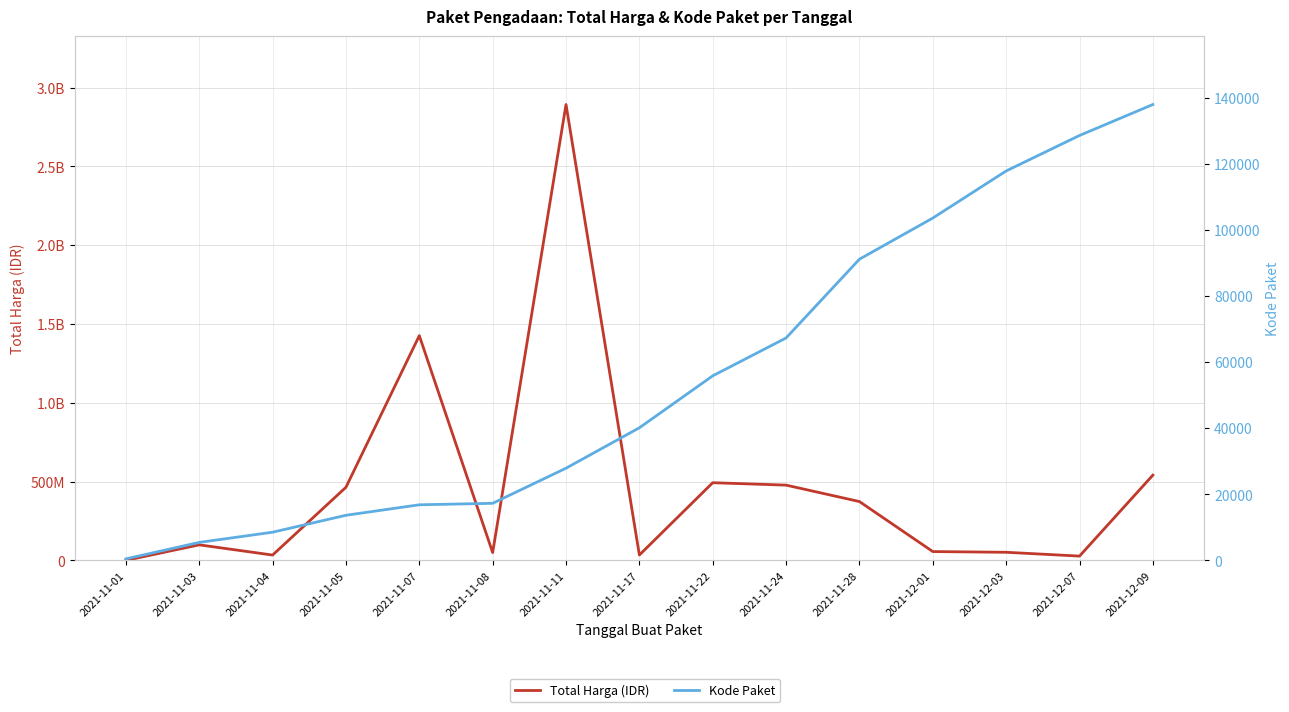

The Kode Paket series shows 9276 at 2021-11-03. True or false?

False